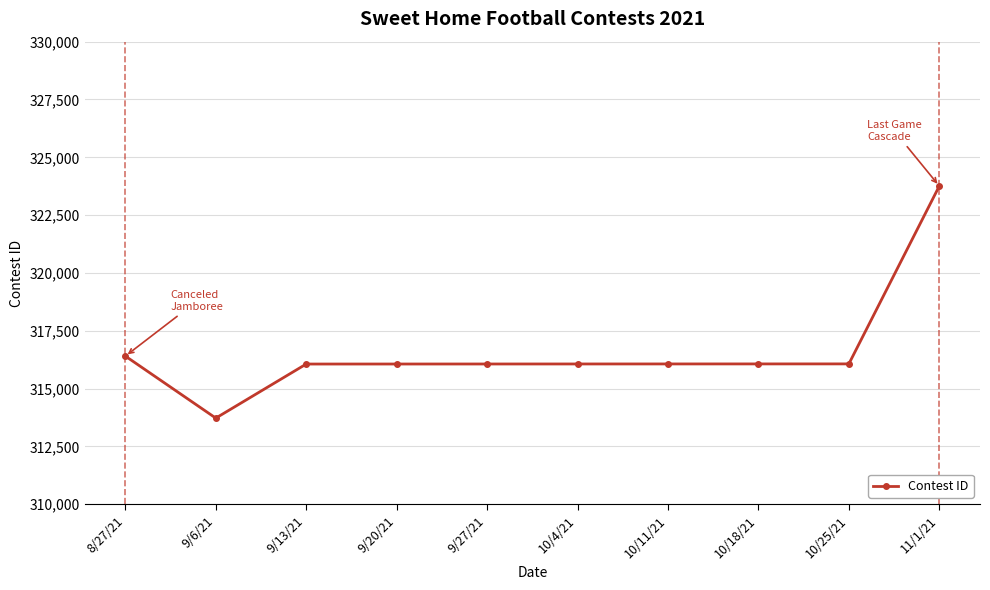

Which category has the highest value across all series?

11/1/21